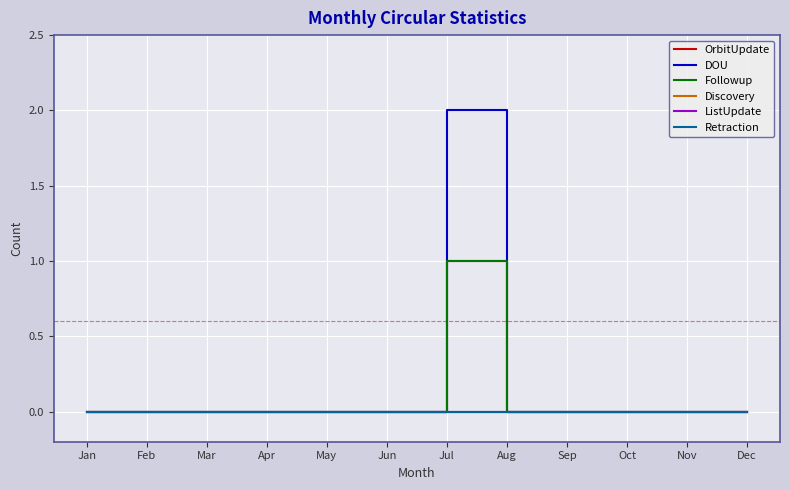

List the series in order of their peak value, highest first.

DOU, OrbitUpdate, Followup, Discovery, ListUpdate, Retraction